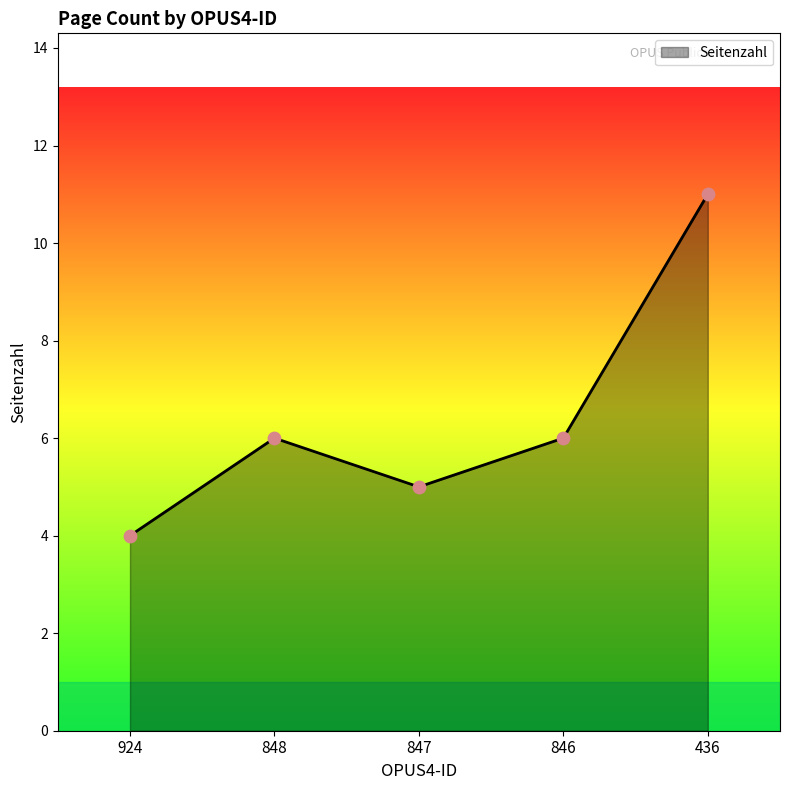

What is the change in value from 924 to 848?

+2